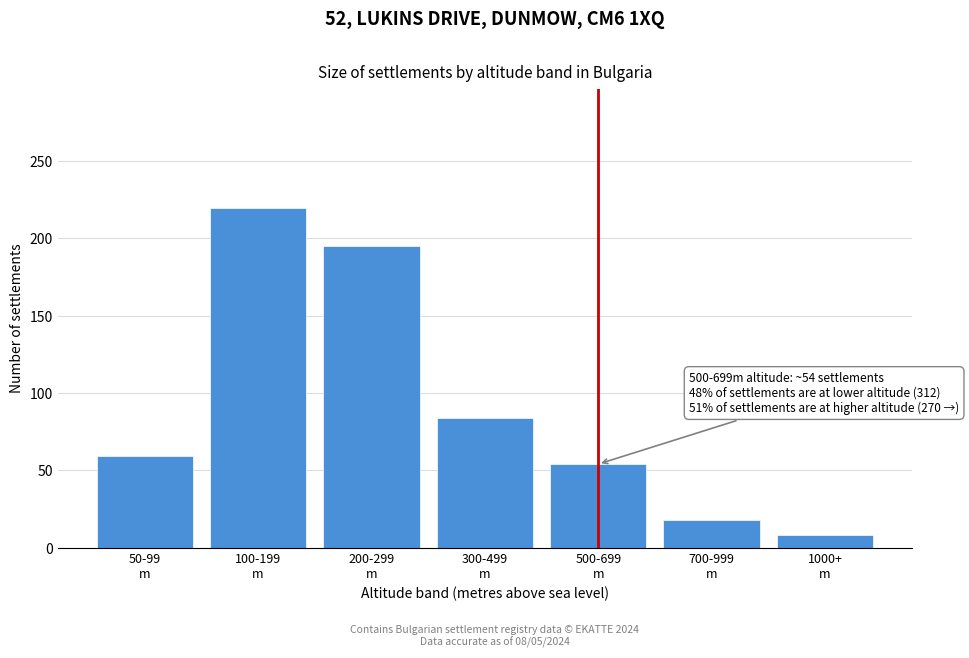

Reading right to left, what are all the values shown in this chart?

8	18	54	84	195	220	59